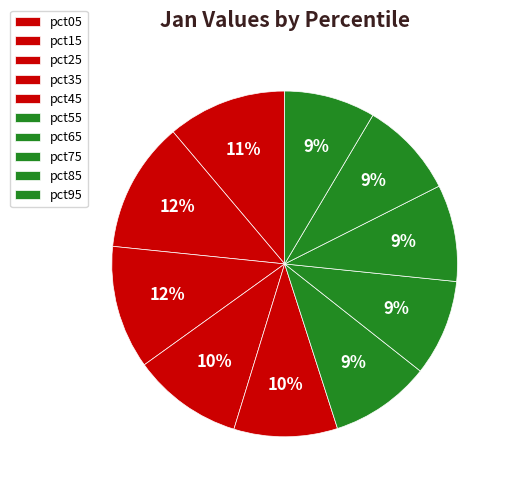

Is pct55 the majority of the pie?

No